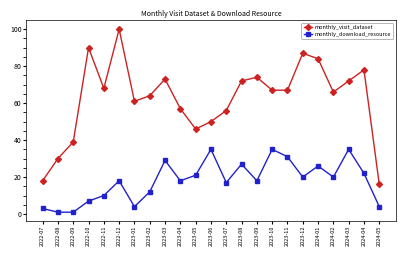

What is the sum of all monthly_download_resource values?

414